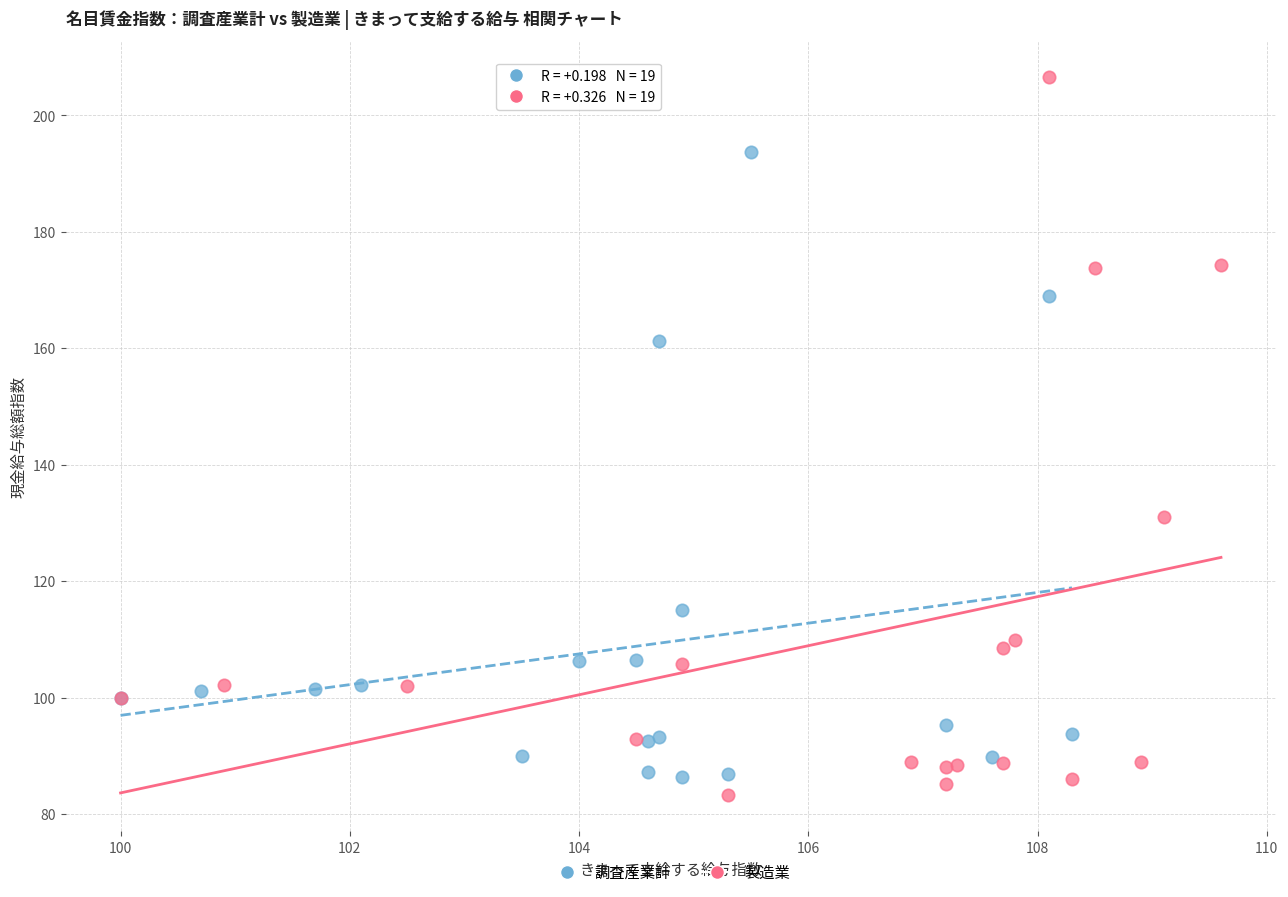

Which series reaches the maximum Y coordinate?

製造業